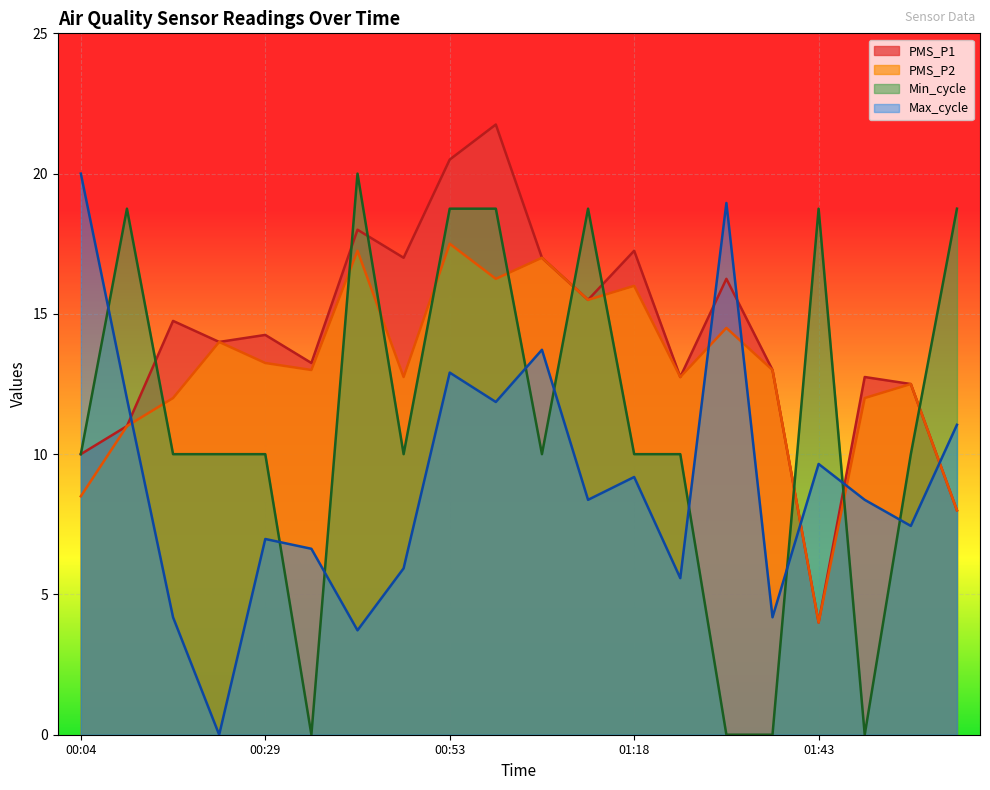

Count the number of data series in this chart.

4